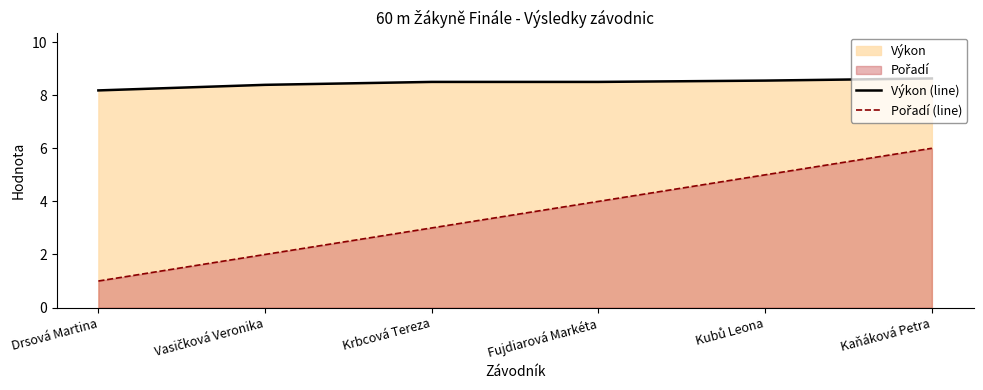

How many categories are shown in the chart?

6